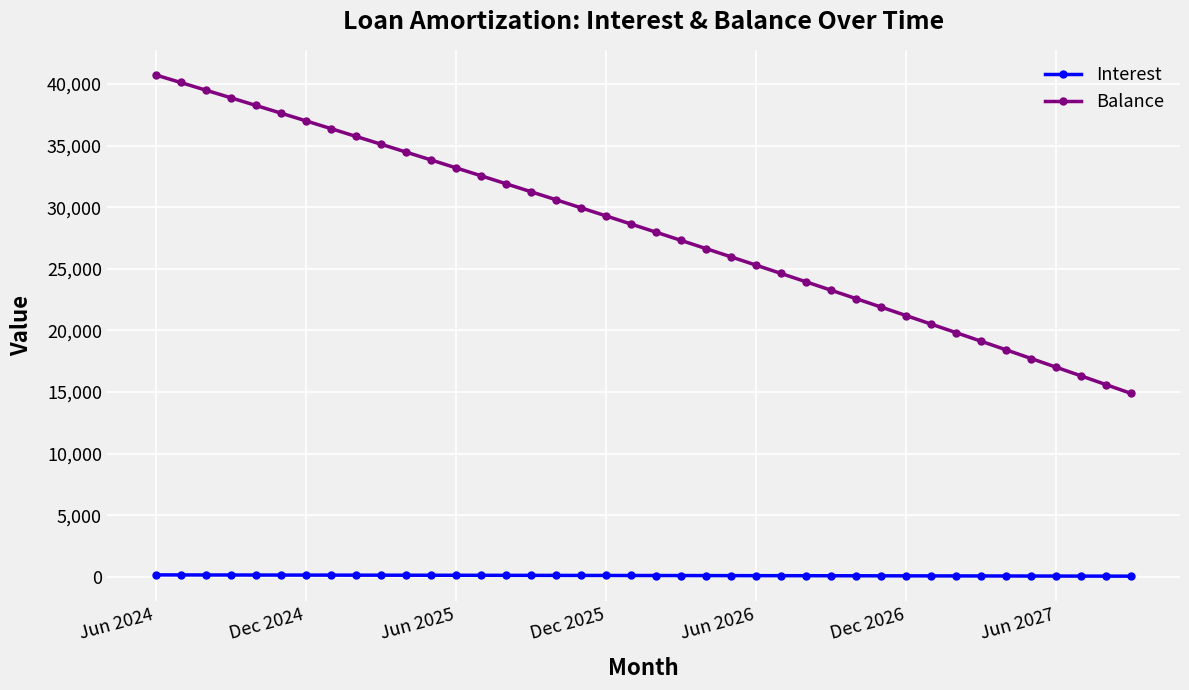

Count the number of categories in the chart.

40